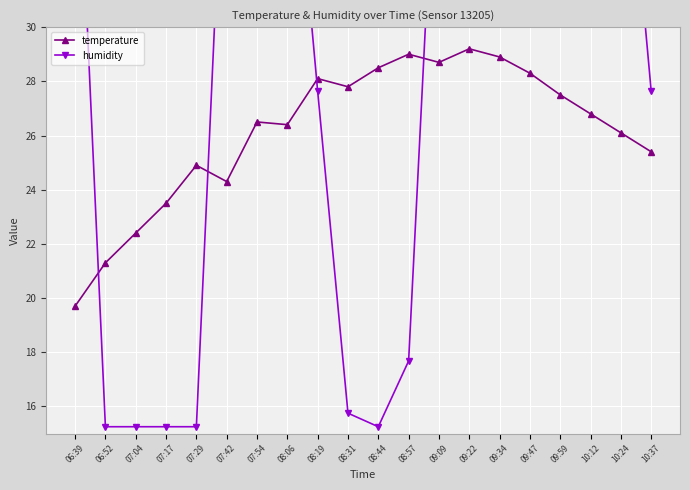

The humidity series shows 17.7 at 08:57. True or false?

True